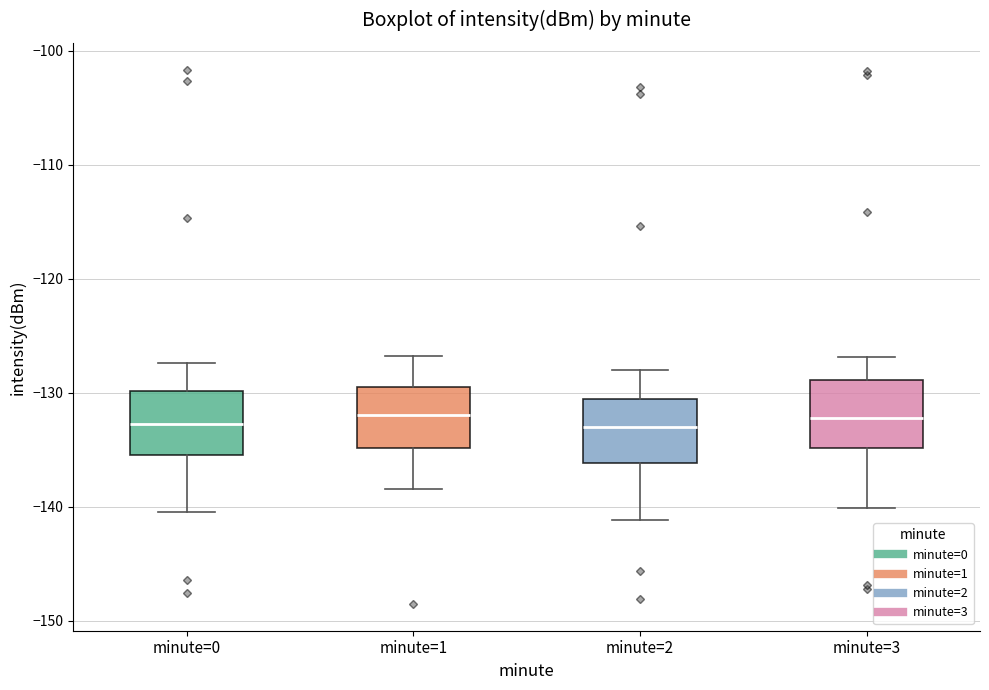

Reading left to right, read every box against the y-axis: the position of its median line, the range the box covers, and the ends of its whiskers. The values are not printed on the chart, so give them approximately, as read against the axis.

minute=0: median -133, box -135 to -130, whiskers -140 to -127
minute=1: median -132, box -135 to -130, whiskers -138 to -127
minute=2: median -133, box -136 to -131, whiskers -141 to -128
minute=3: median -132, box -135 to -129, whiskers -140 to -127